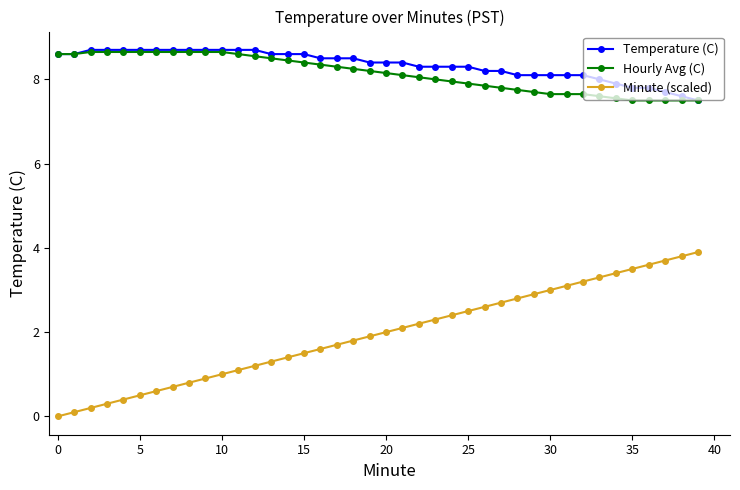

Which series has the largest total across all categories?

Temperature (C)